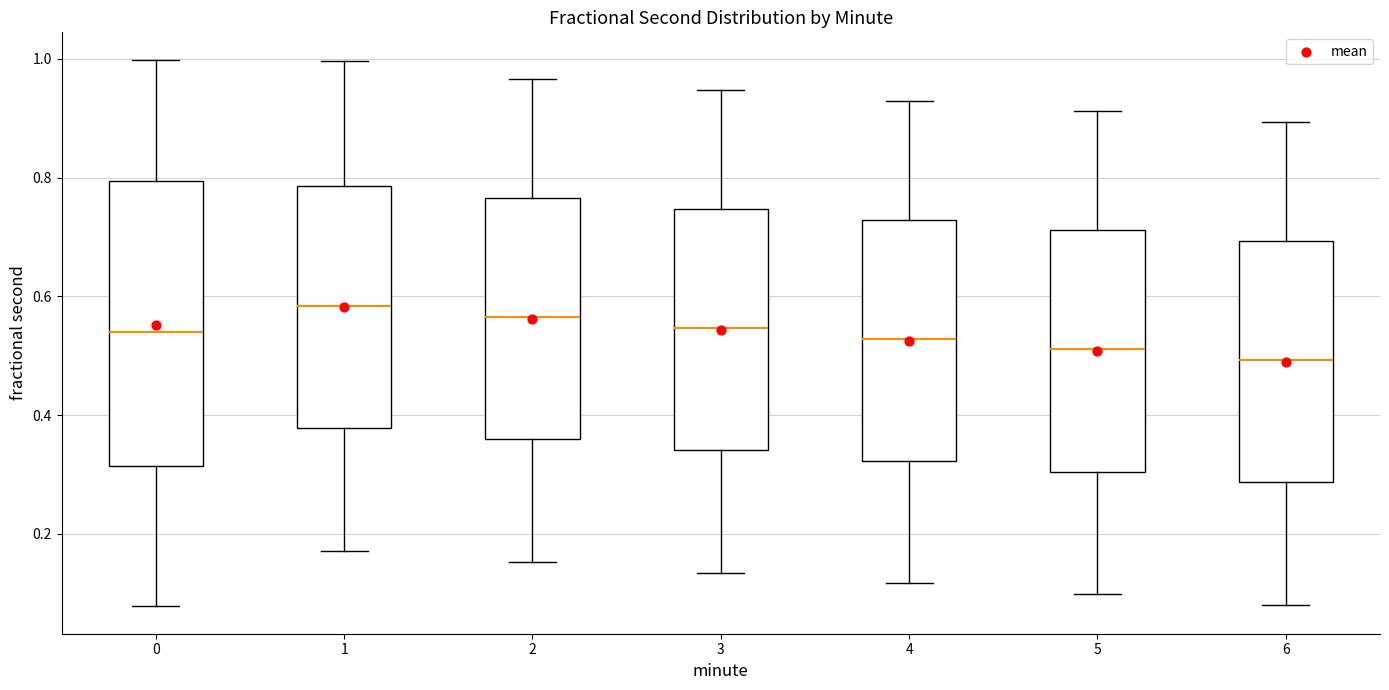

Comparing the boxes themselves (not the whiskers), which one is the tallest?

0